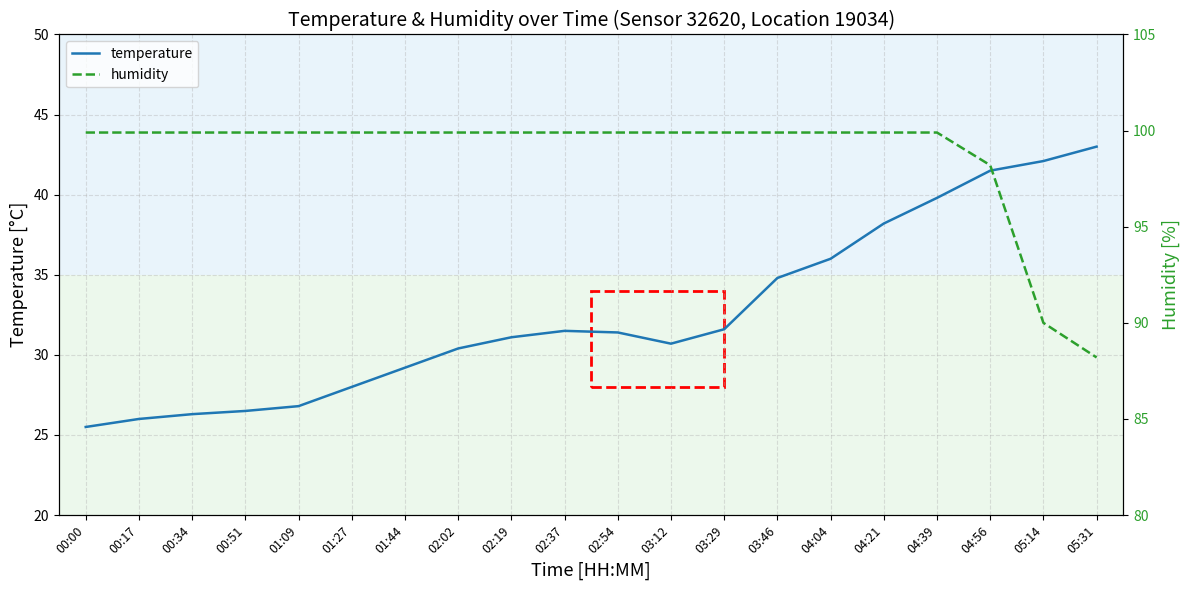

The humidity series shows 43.9 at 03:46. True or false?

True